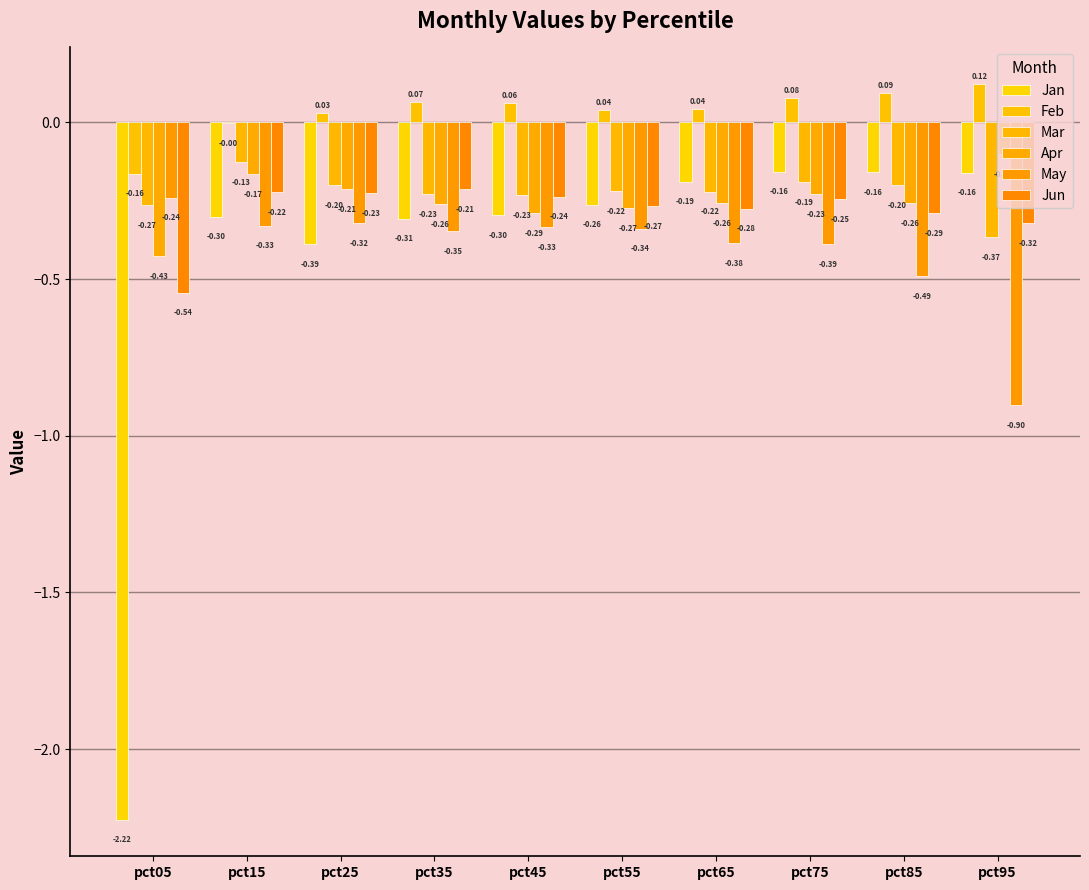

How many categories are shown in the chart?

10